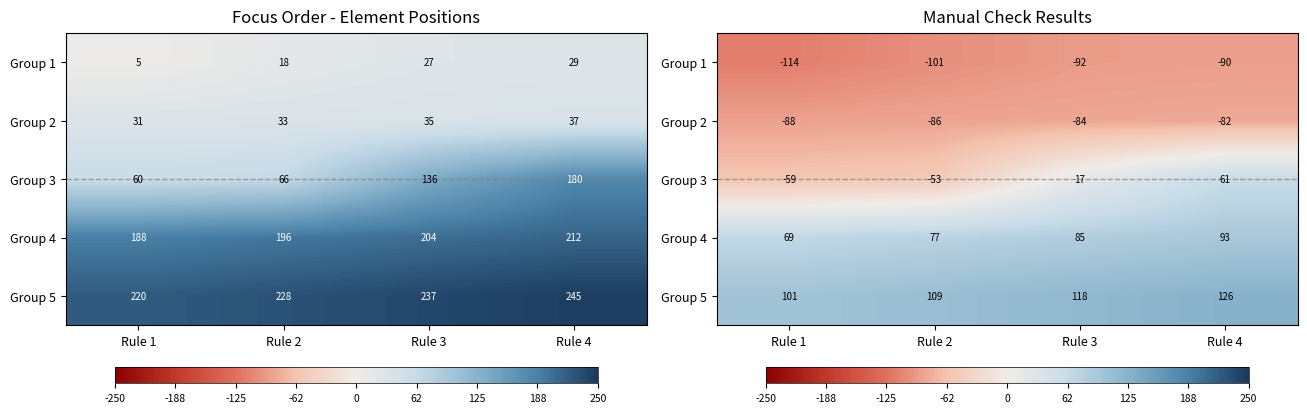

Rank the series at Rule 4 from lowest to highest value.

Group 1, Group 2, Group 3, Group 4, Group 5